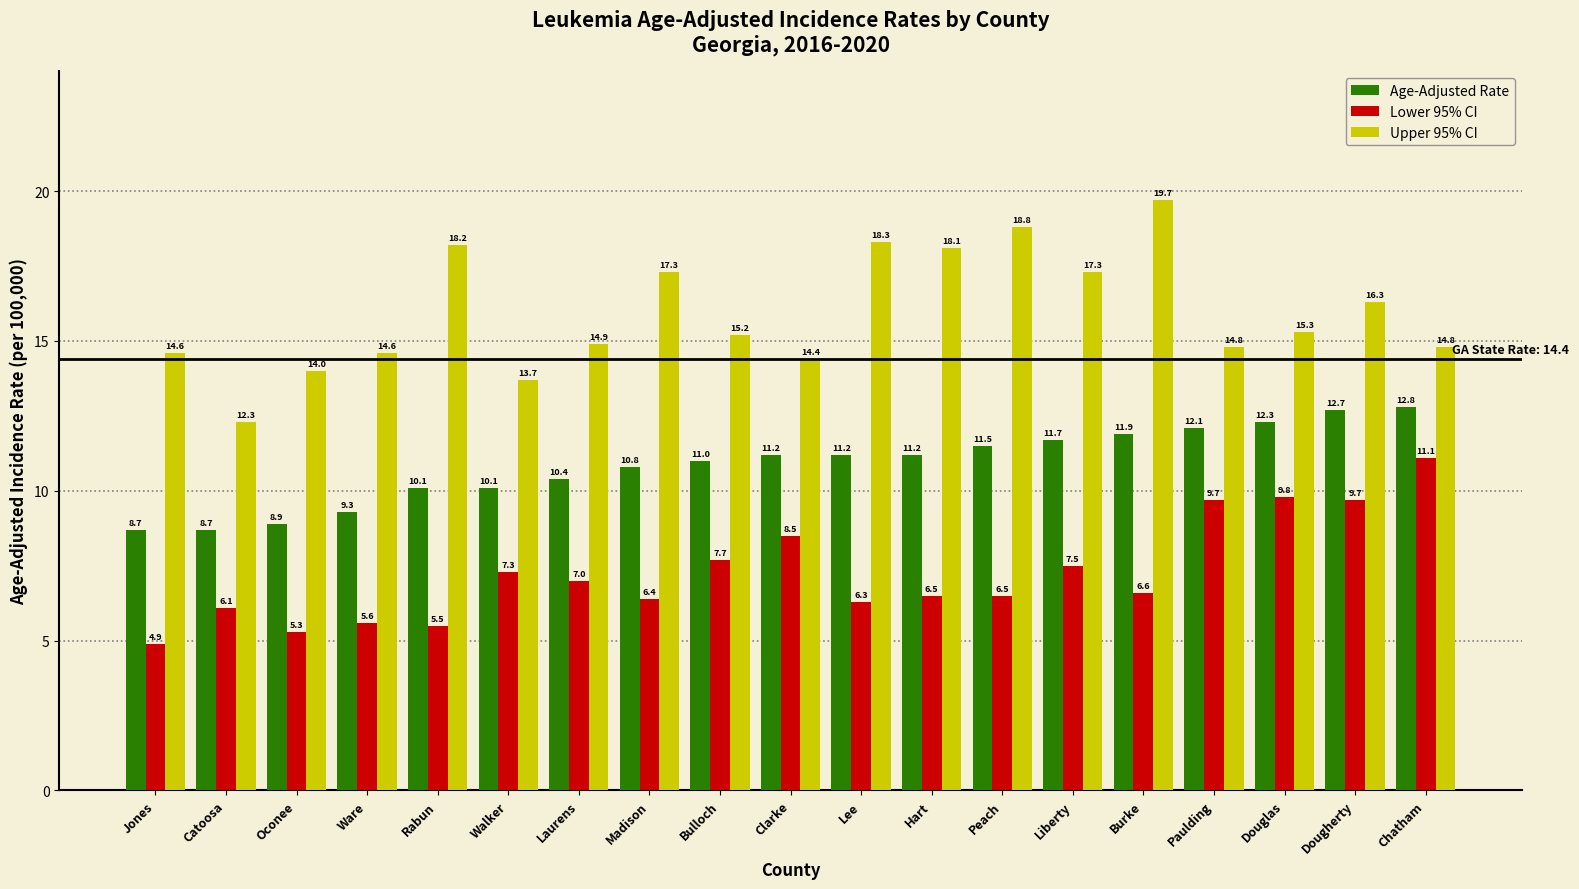

Which series has the largest total across all categories?

Upper 95% CI